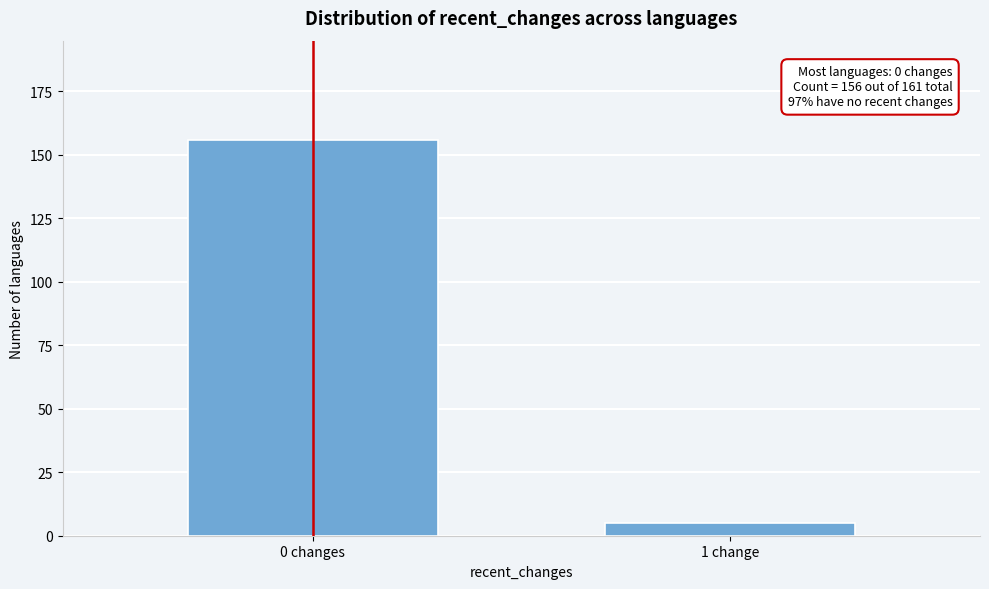

Reading right to left, list all the values displayed in this chart.

1 change=5	0 changes=156